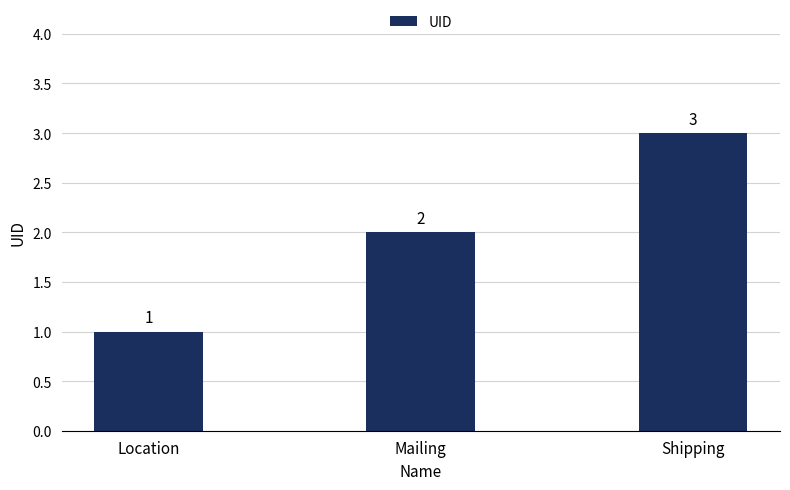

List the labels in order of value, smallest first.

Location, Mailing, Shipping